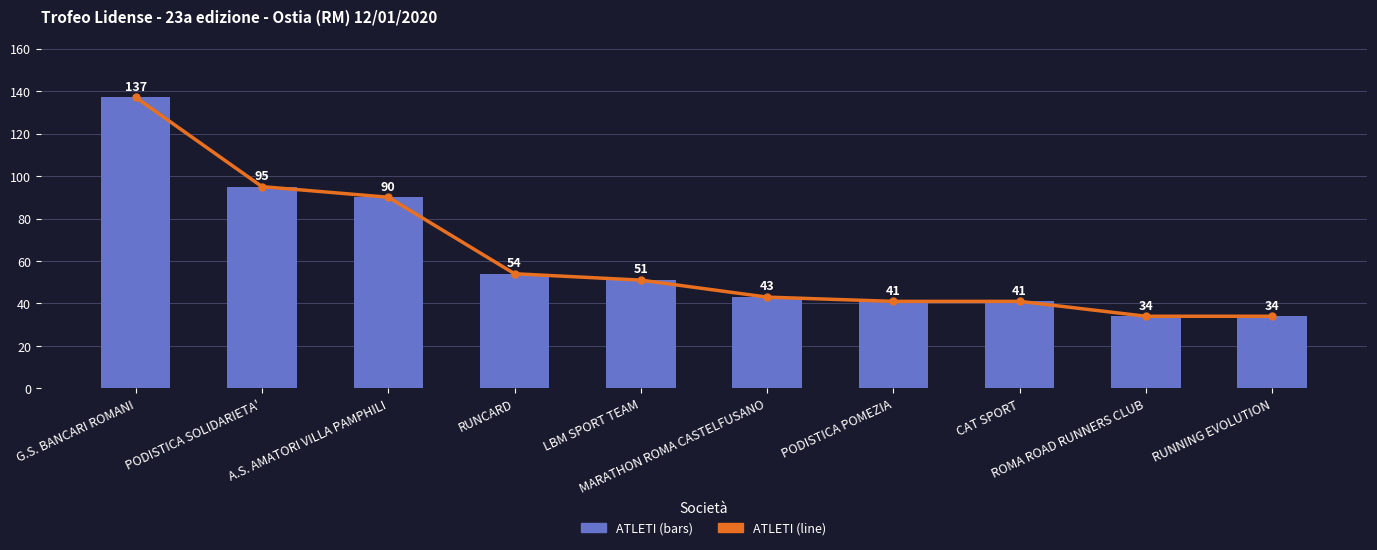

Which series has the widest spread of values?

ATLETI (line)